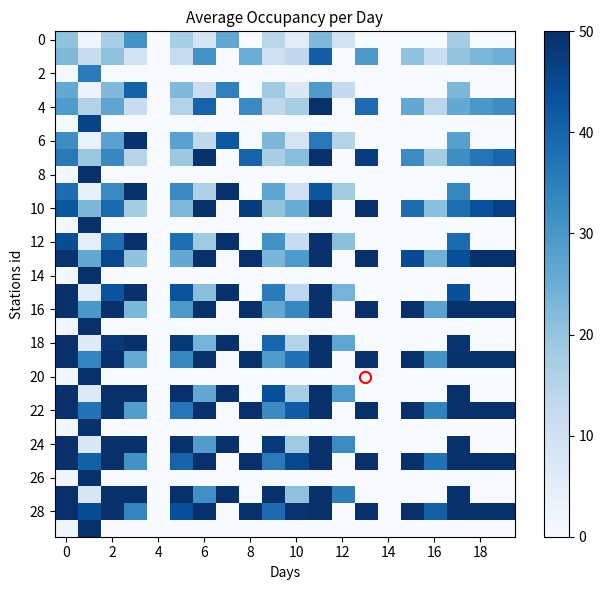

How many categories are shown in the chart?

20